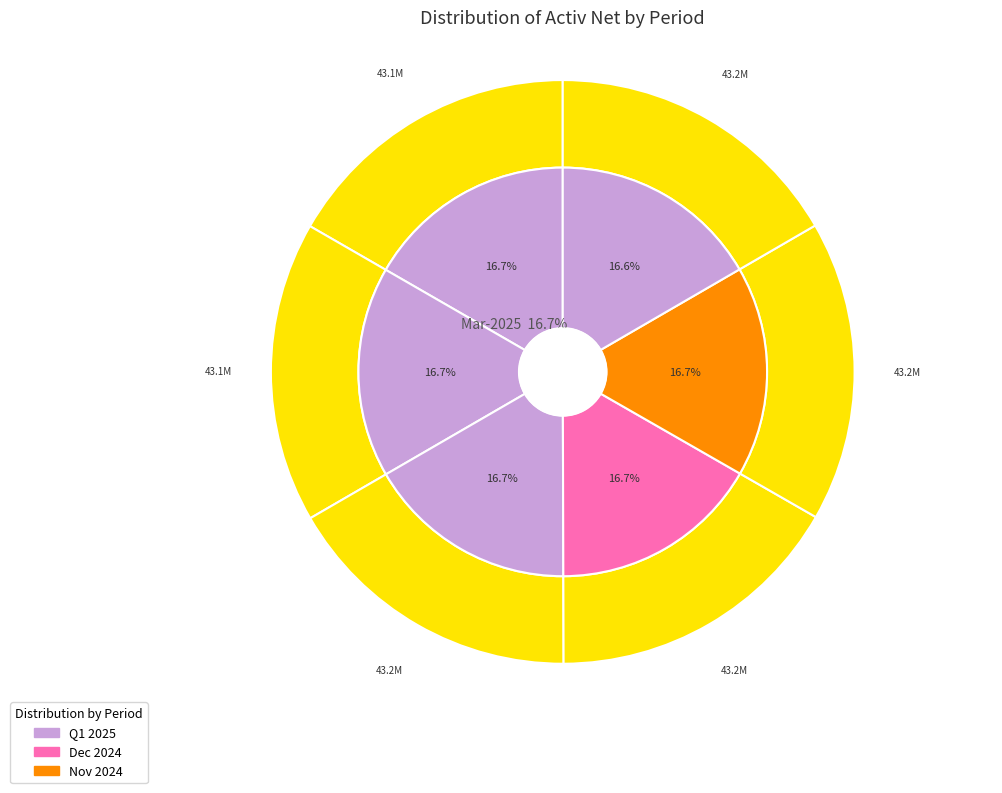

How much of the chart is everything except 2?

83.3%